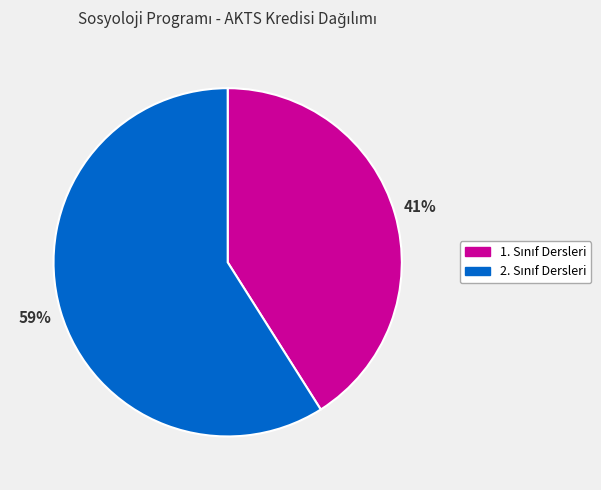

To the nearest percent, what is the difference between the largest and smallest slice percentages?

18%